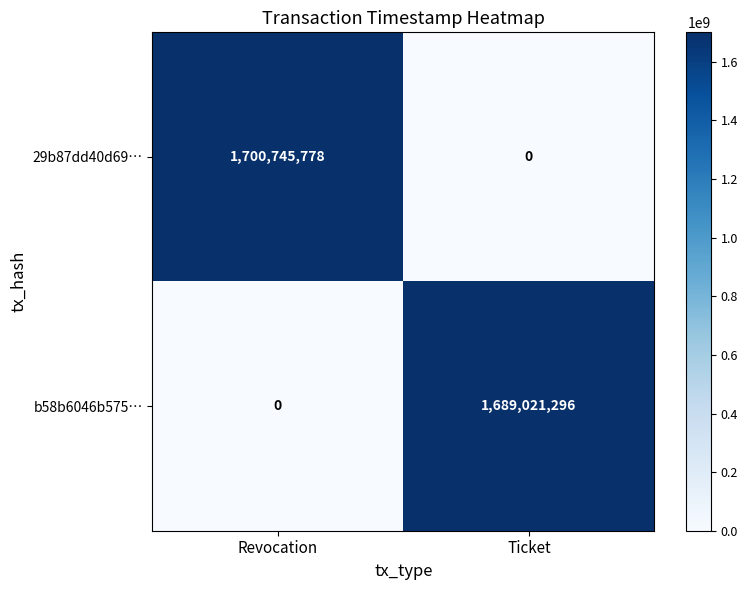

At which category is the sum across all series the highest?

Revocation